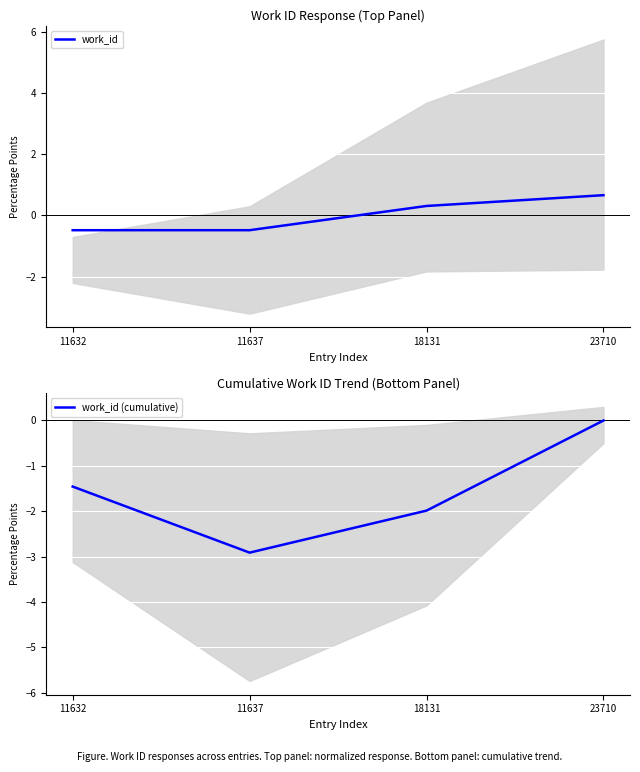

How many data points in work_id (cumulative) are less than -1?

3